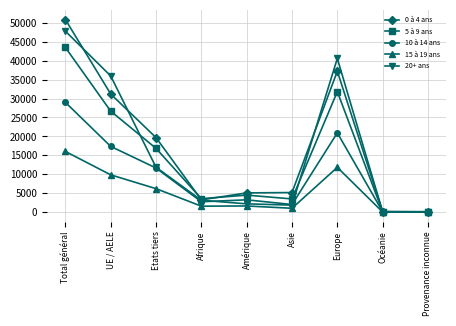

How many data points in 5 à 9 ans are less than 4480?

4